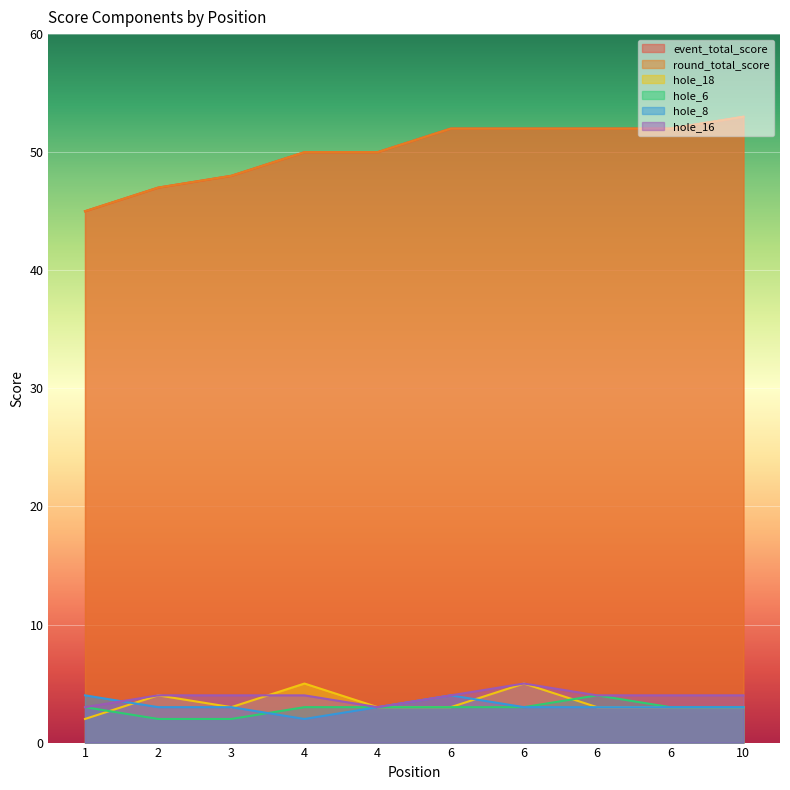

At which category is the sum across all series the highest?

6